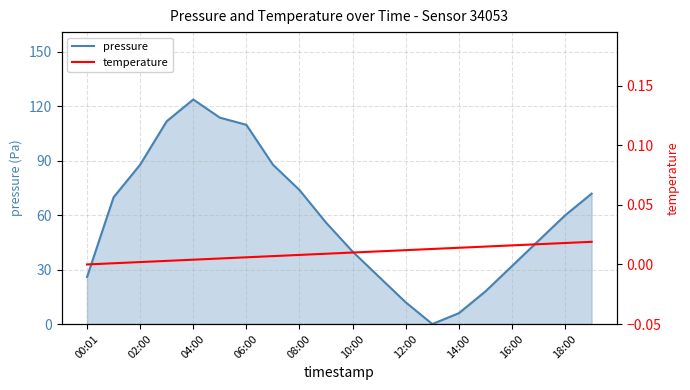

The value of pressure at 08:00 is 73.9. True or false?

True